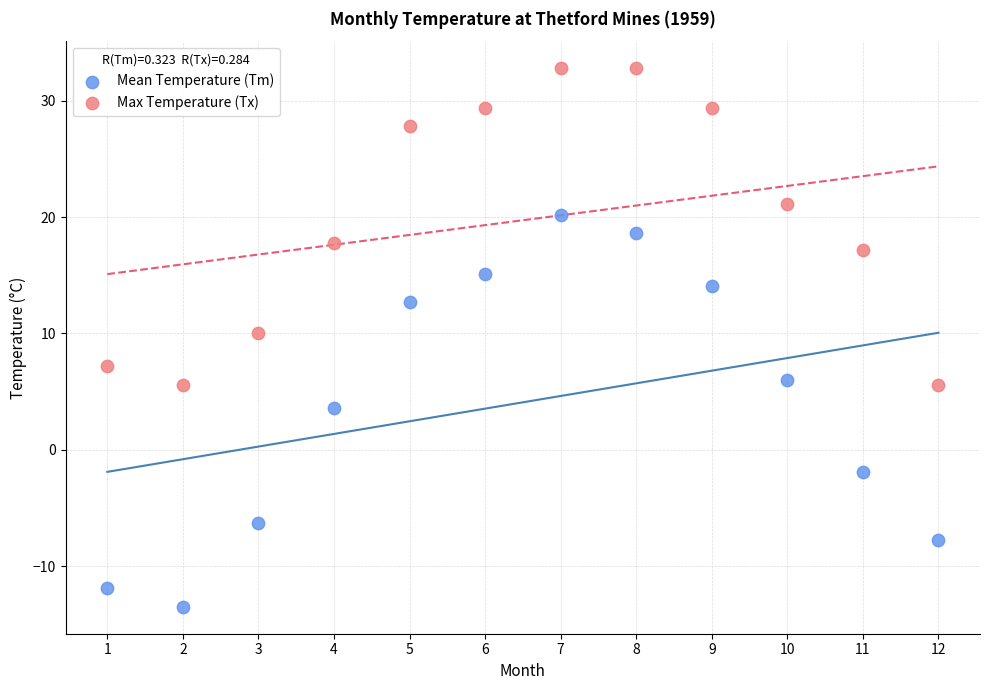

Which series reaches the maximum Y coordinate?

Max Temperature (Tx)